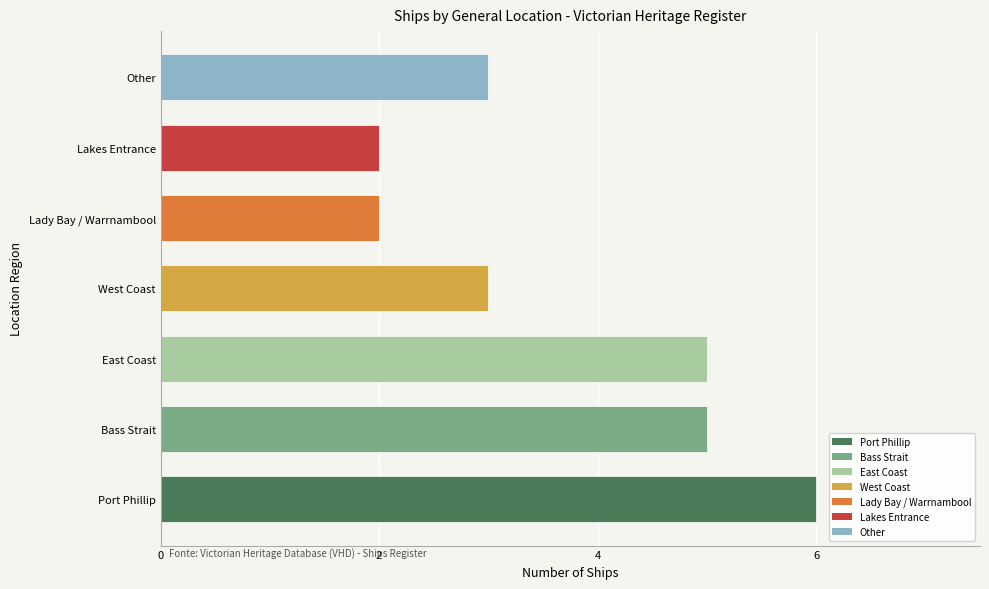

True or false: the data shows 1 at Port Phillip.

False